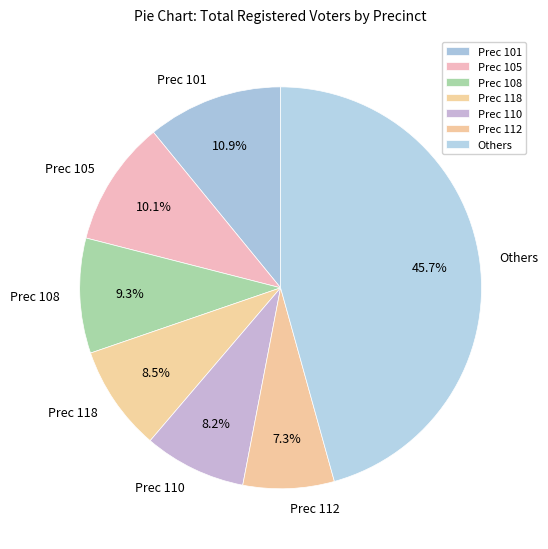

Which has a higher value, Prec 101 or Others?

Others